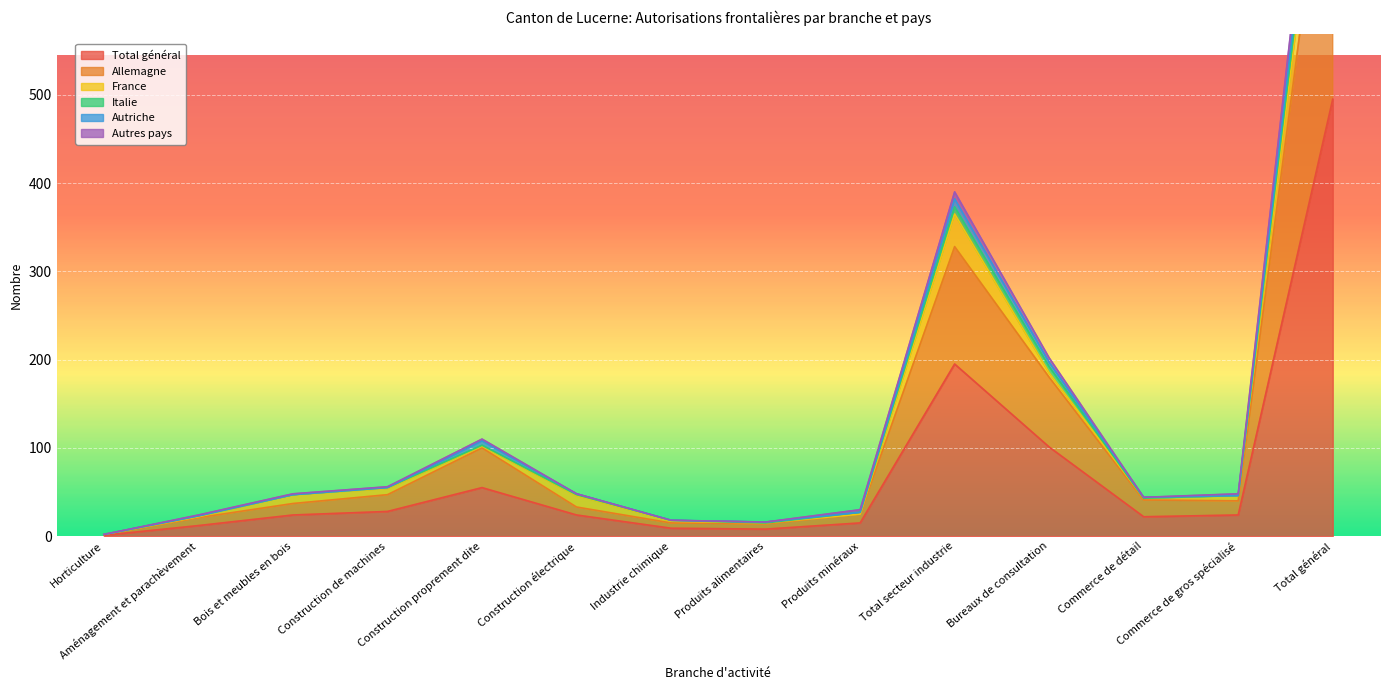

What is the highest value of the Total général series?

495